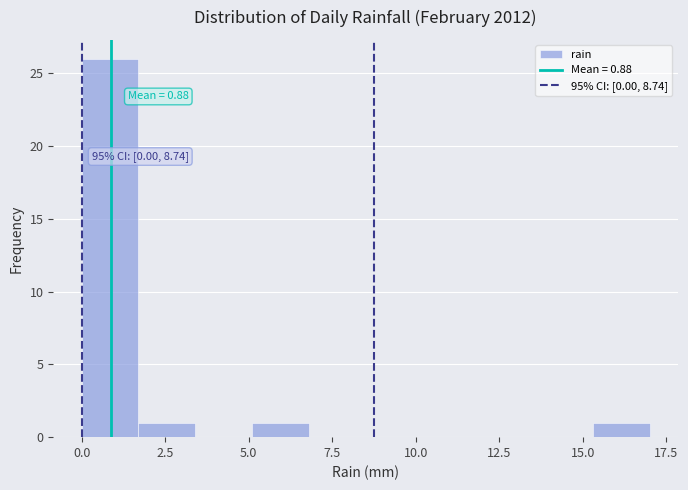

Around what value on the x-axis is the tallest bar? Give the approximate position of its centre, as read against the axis.

1.0